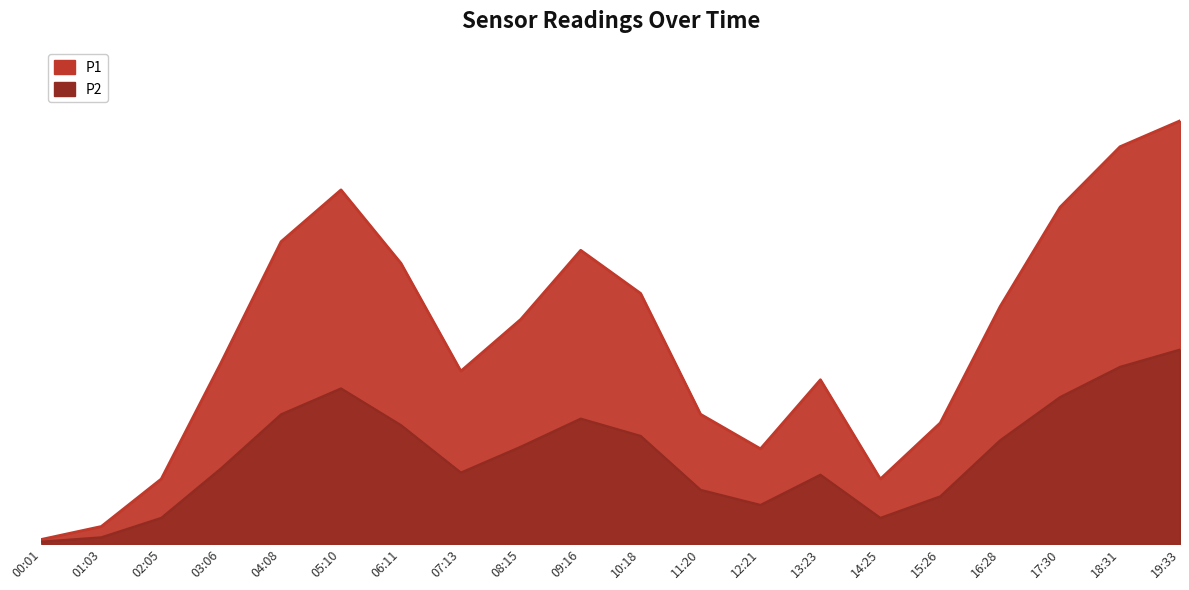

What is the difference between the highest and lowest values at 01:03?

1000.0